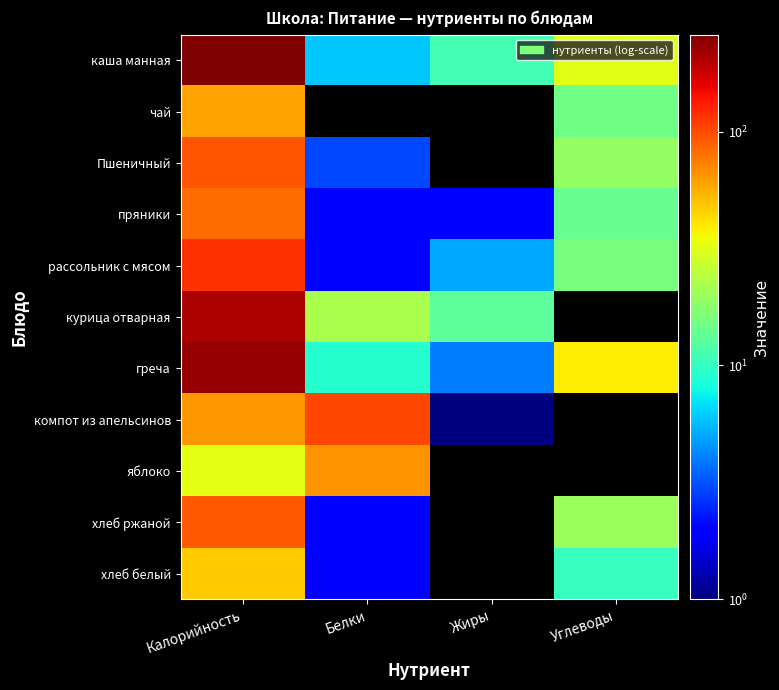

Which series changed the most between Калорийность and Углеводы?

каша манная